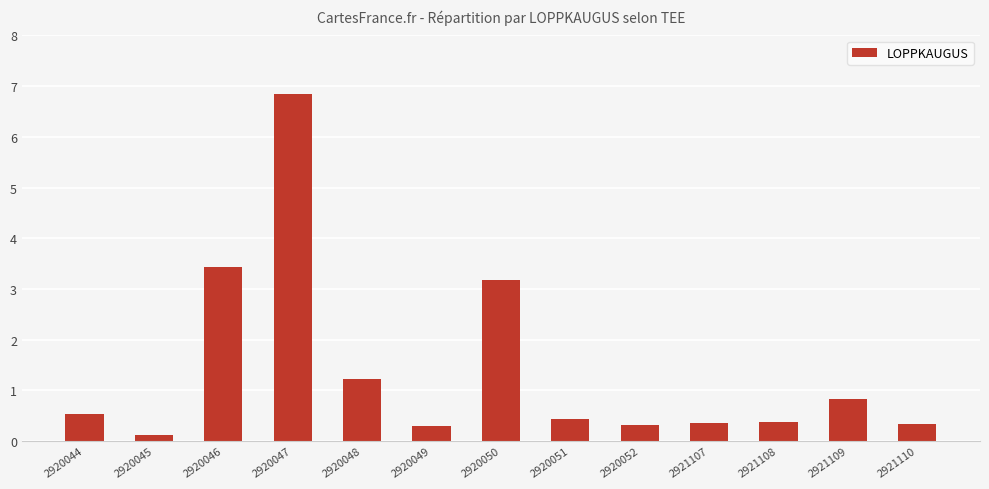

What is the value of the 13th bar from the left?

0.3